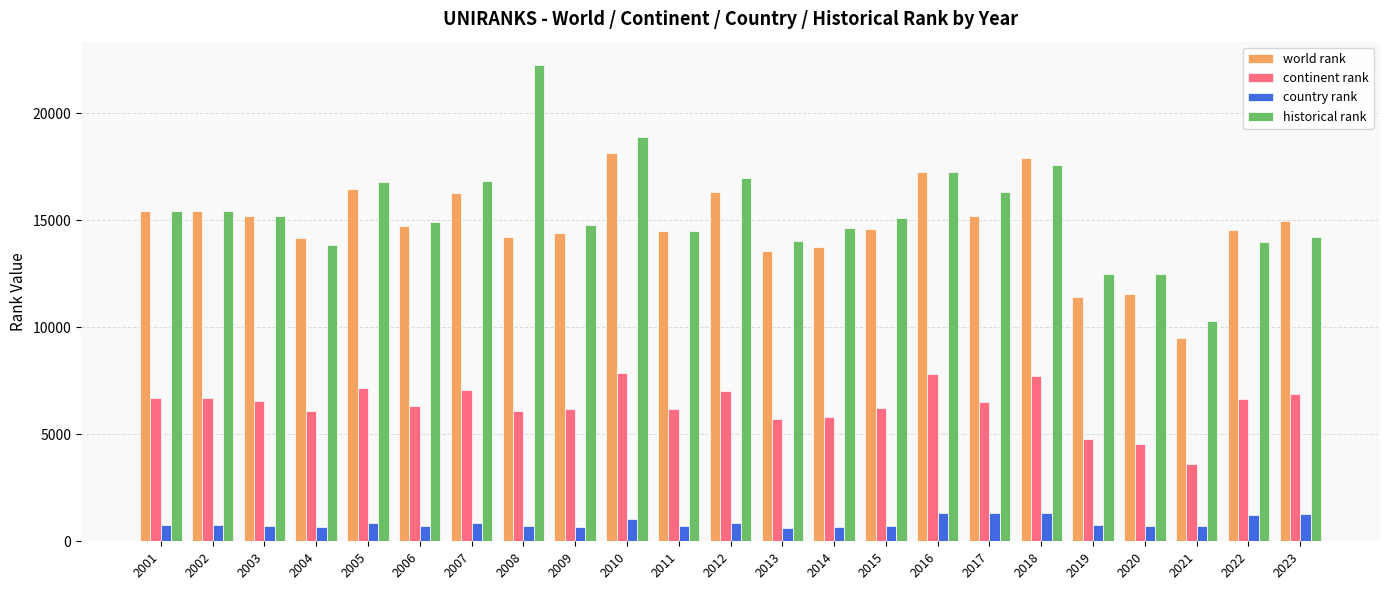

What is the minimum value for world rank?

9488